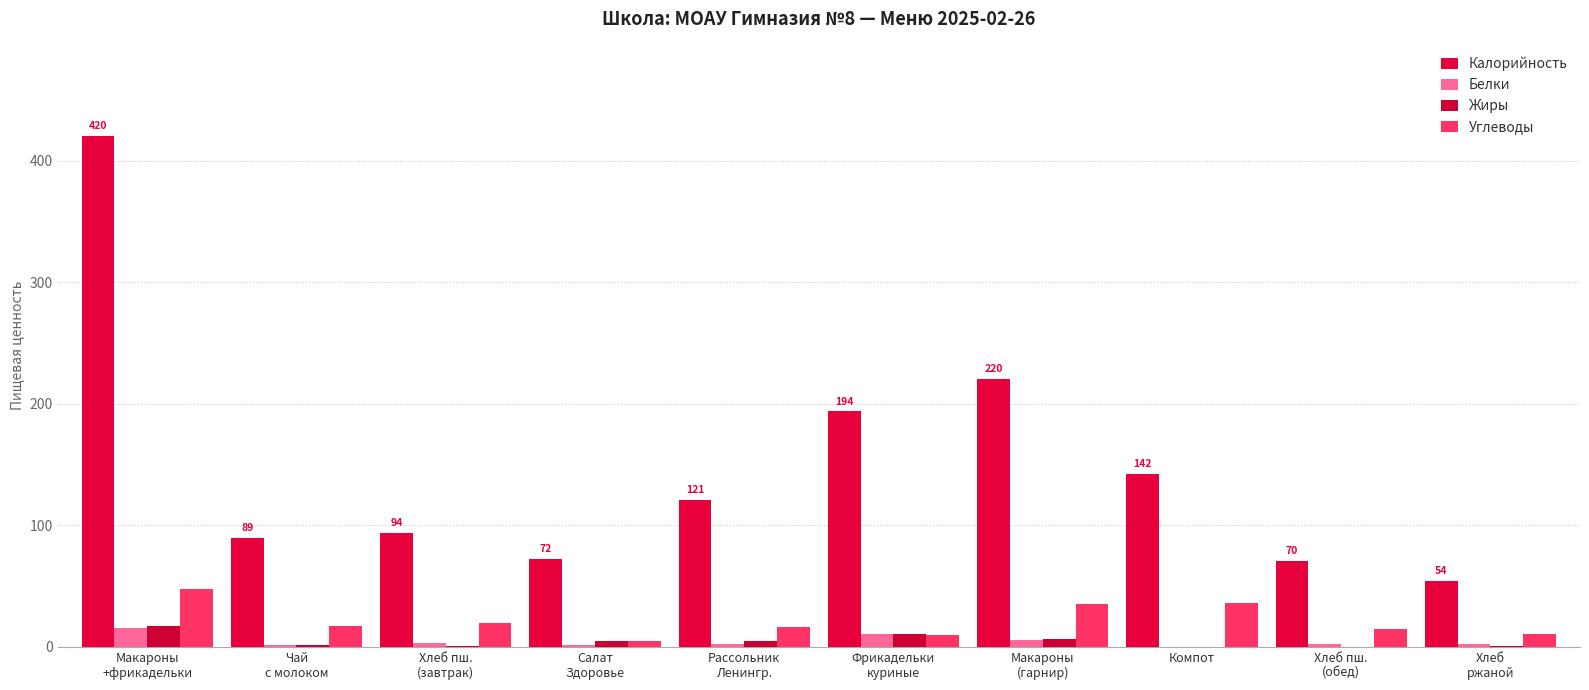

What are all the series names shown in the legend?

Калорийность, Белки, Жиры, Углеводы